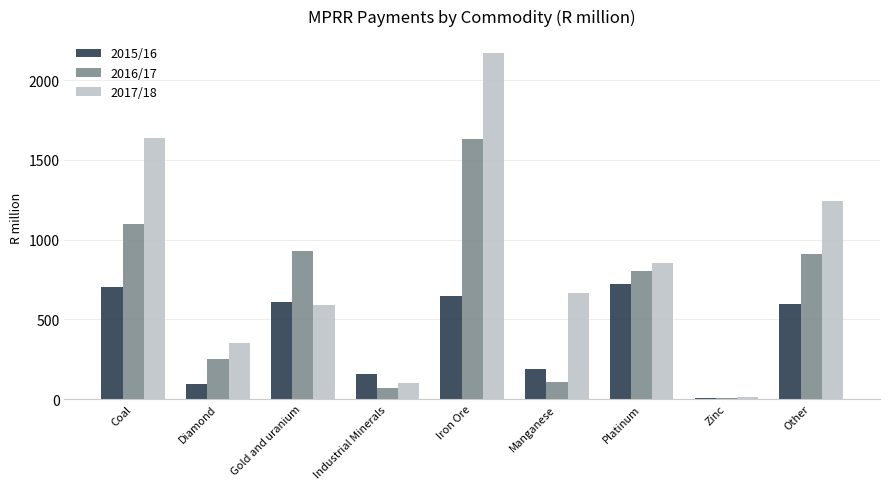

Which series has the widest spread of values?

2017/18